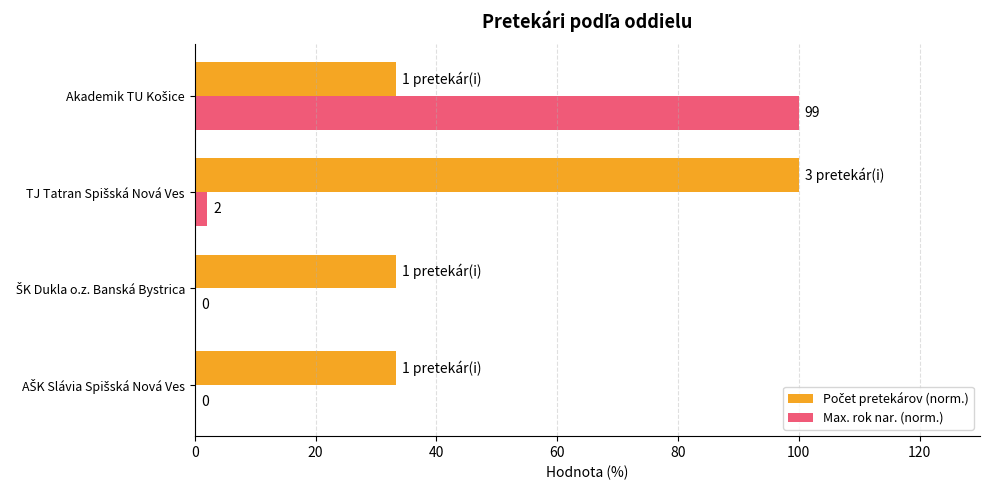

What is the sum of all Max. rok nar. (norm.) values?

102.0